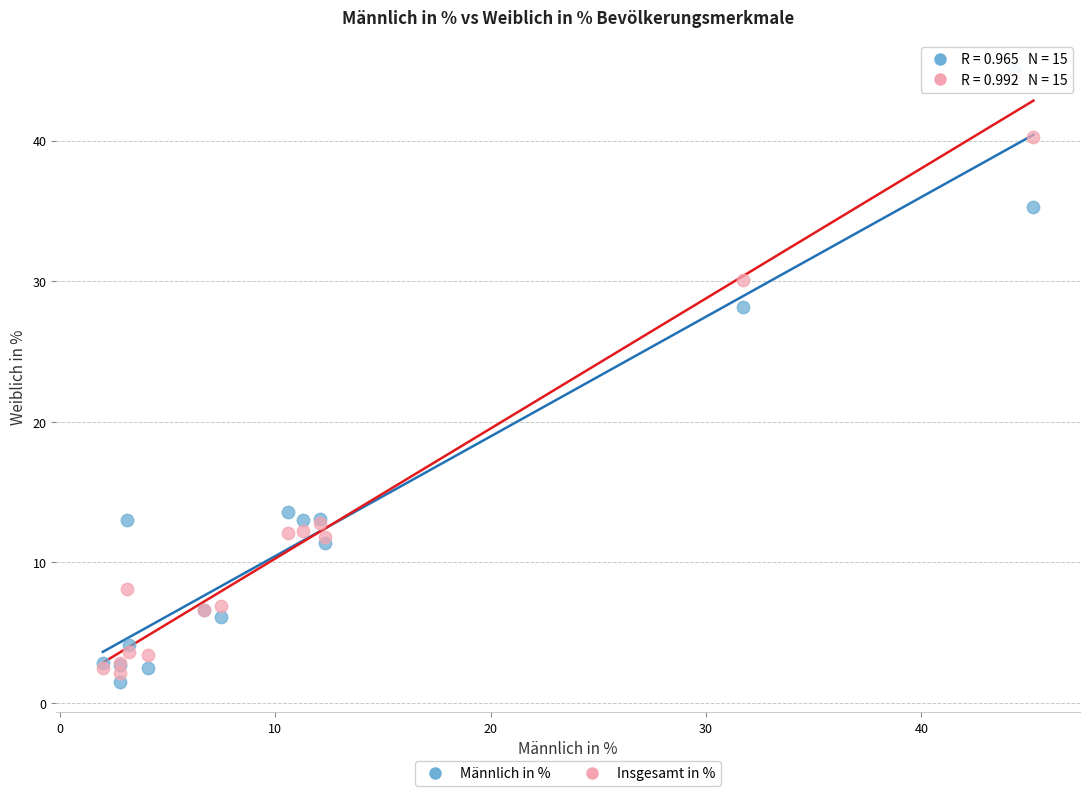

In the Männlich in % series, what Y value is closest to 23?

28.2